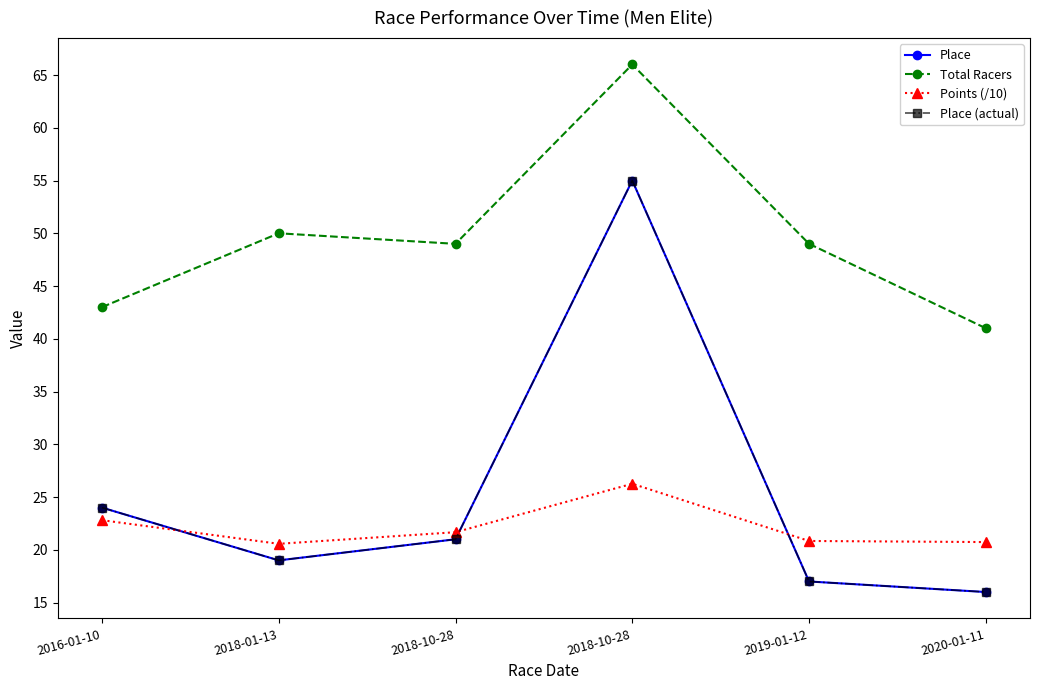

Which category has the lowest value in the Place series?

2020-01-11